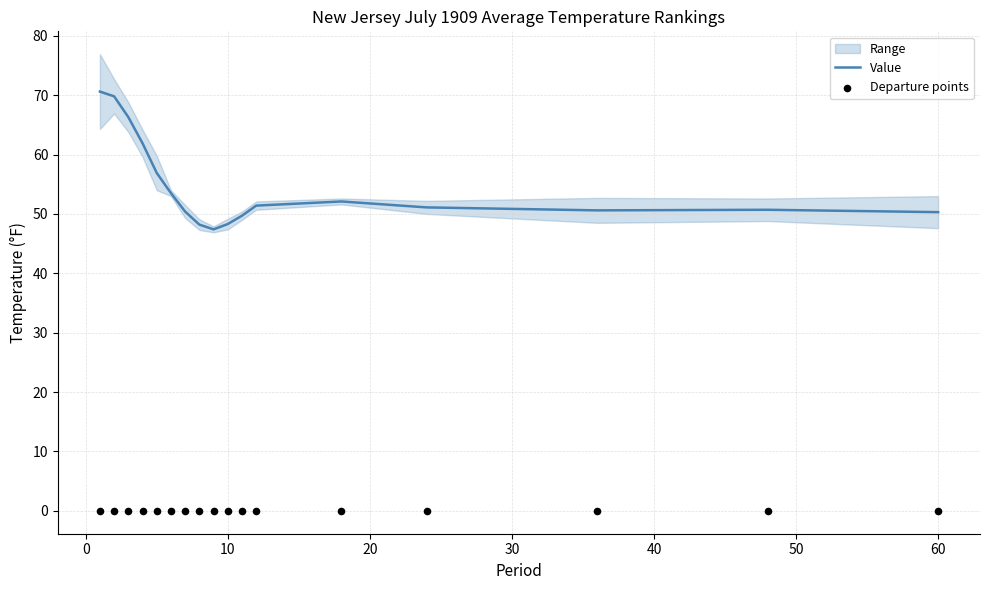

True or false: Value has a value of 48.3 at 10.

True